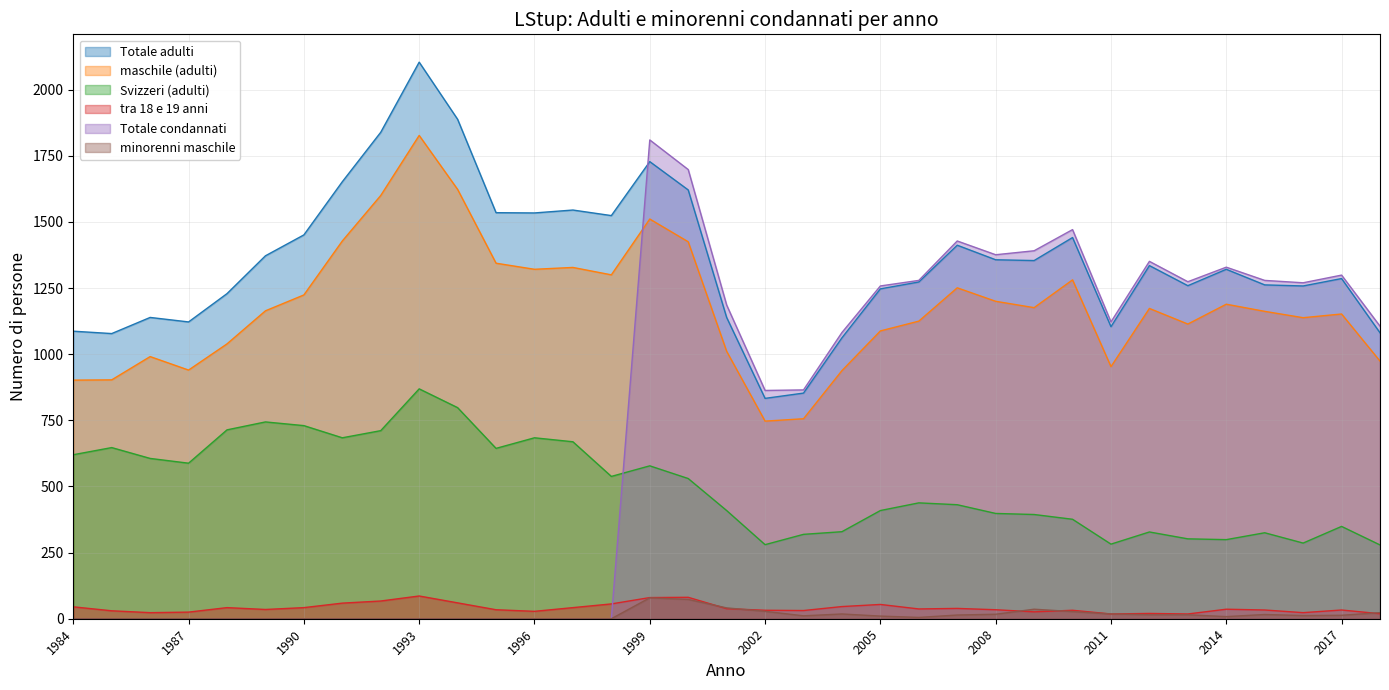

What is the difference between the maximum and minimum values in the Svizzeri (adulti) series?

590